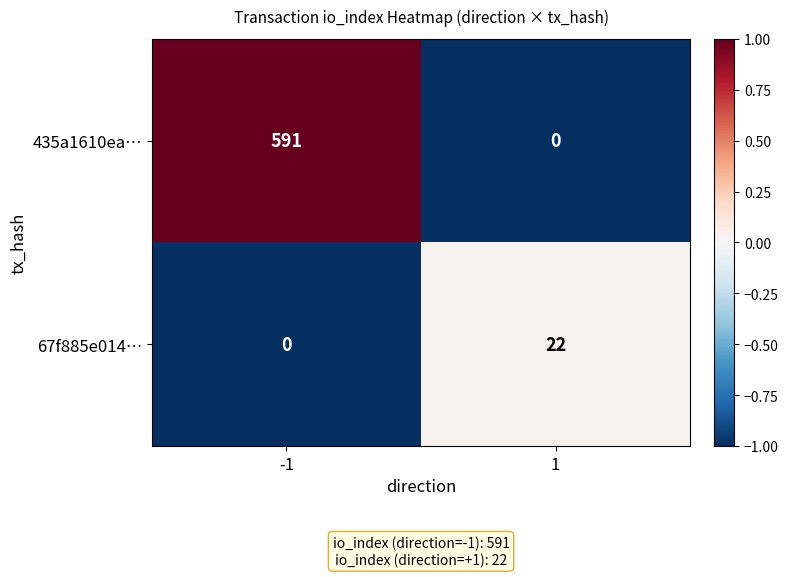

Which category has the highest value across all series?

-1